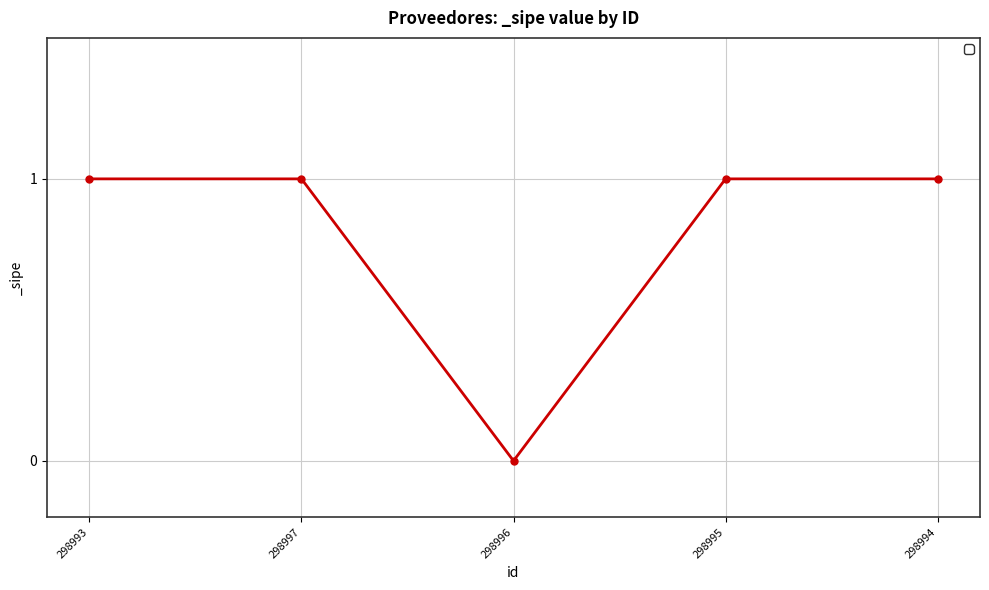

The value at 298995 is 1. True or false?

True